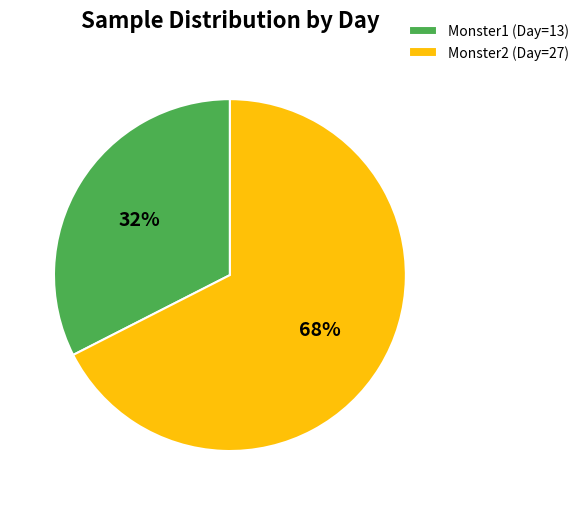

Do Monster1 and Monster2 together represent more than half of the pie?

Yes